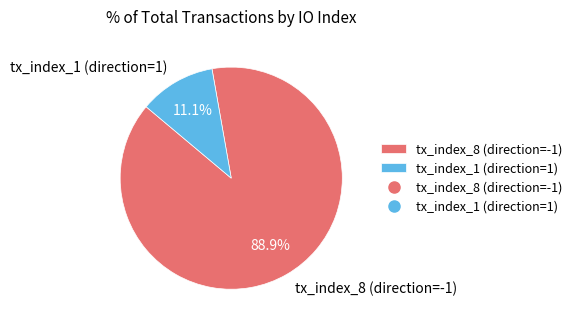

What is the ratio of the value at tx_index_1 (direction=1) to the value at tx_index_8 (direction=-1)?

0.1